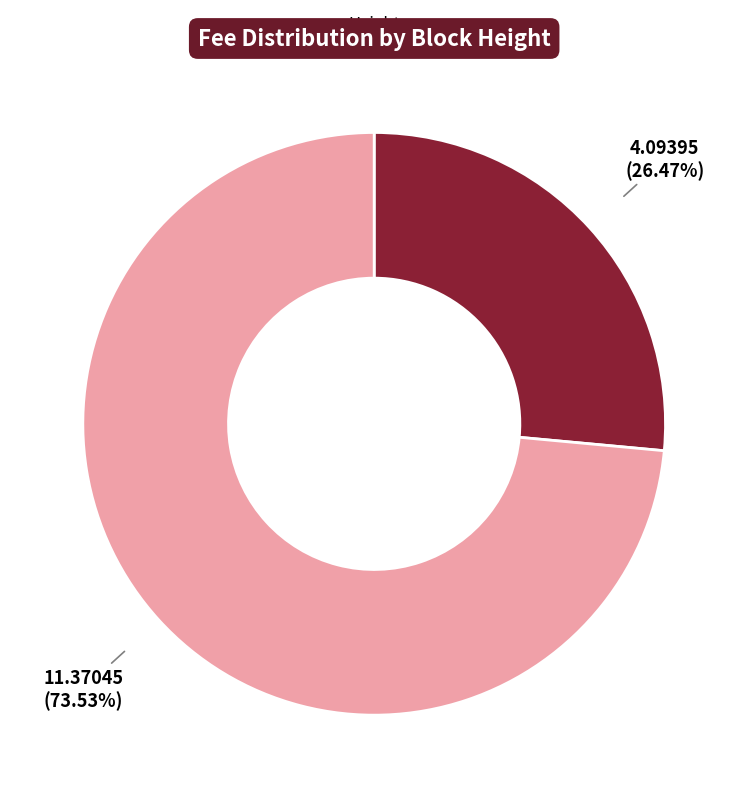

To the nearest percent, what is the average slice percentage?

50%